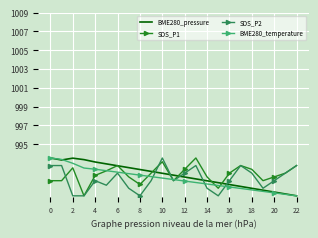

What is the highest value of the SDS_P2 series?

993.5